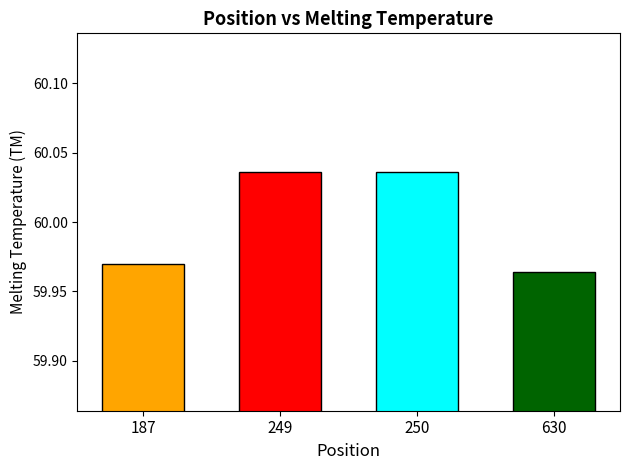

At which category does the chart reach its minimum across all series?

630